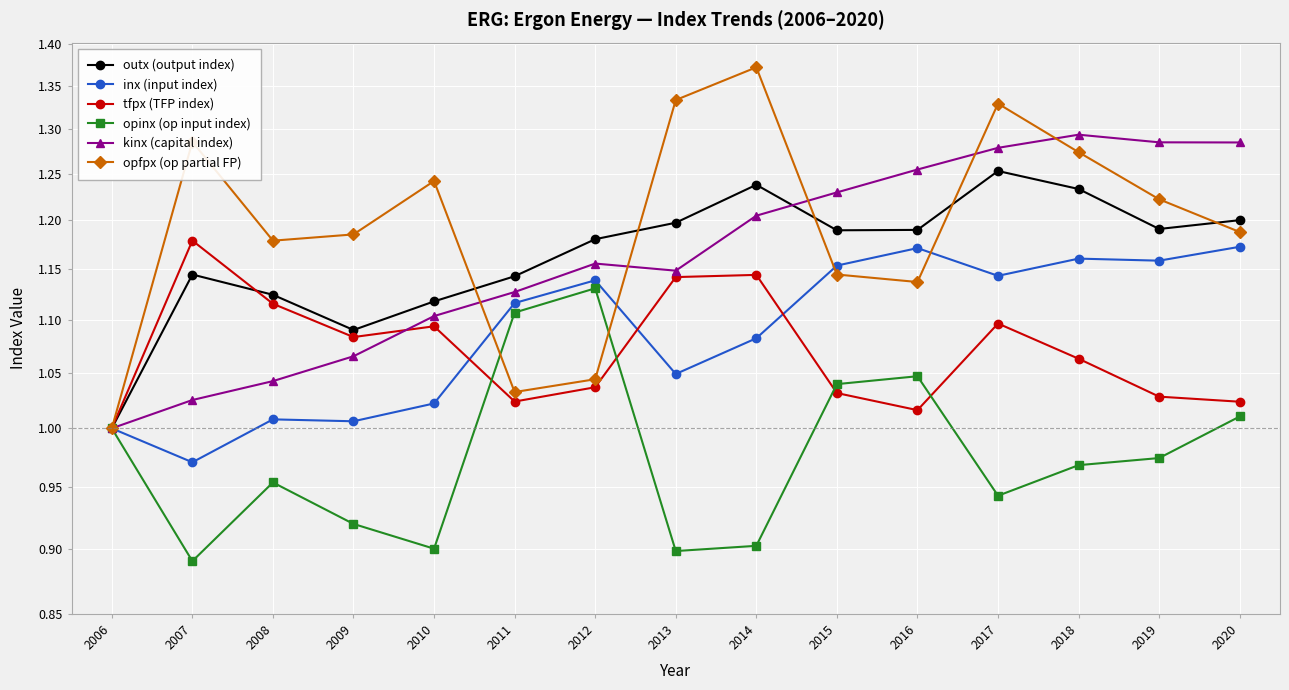

In inx (input index), how many points are lower than both neighbors (excluding endpoints)?

5